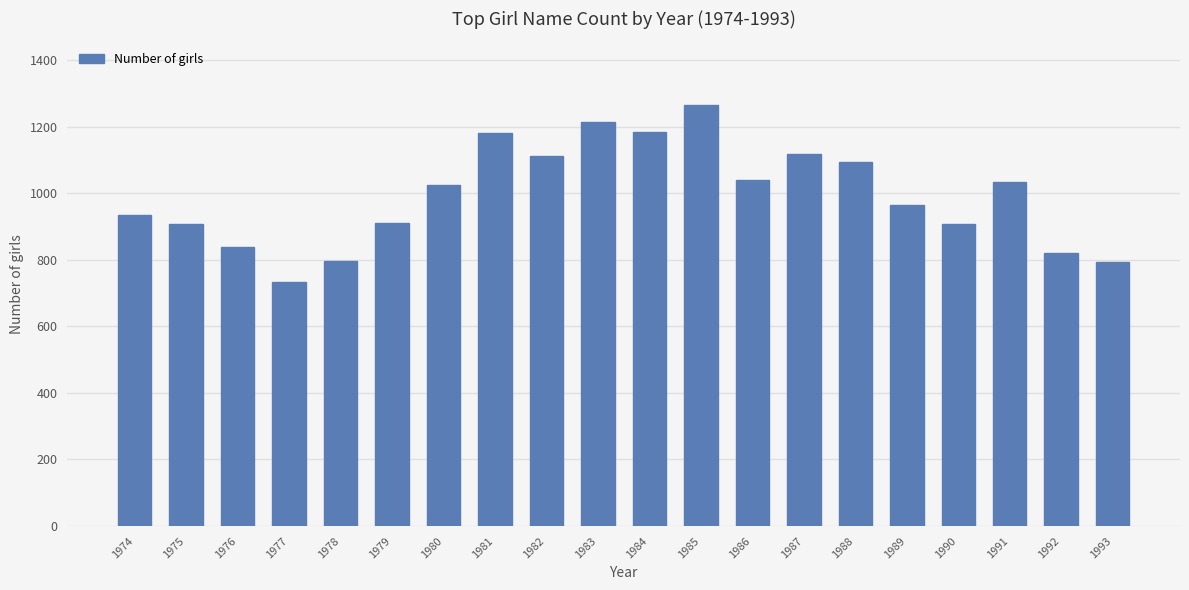

What is the difference between the second highest and second lowest values?

421